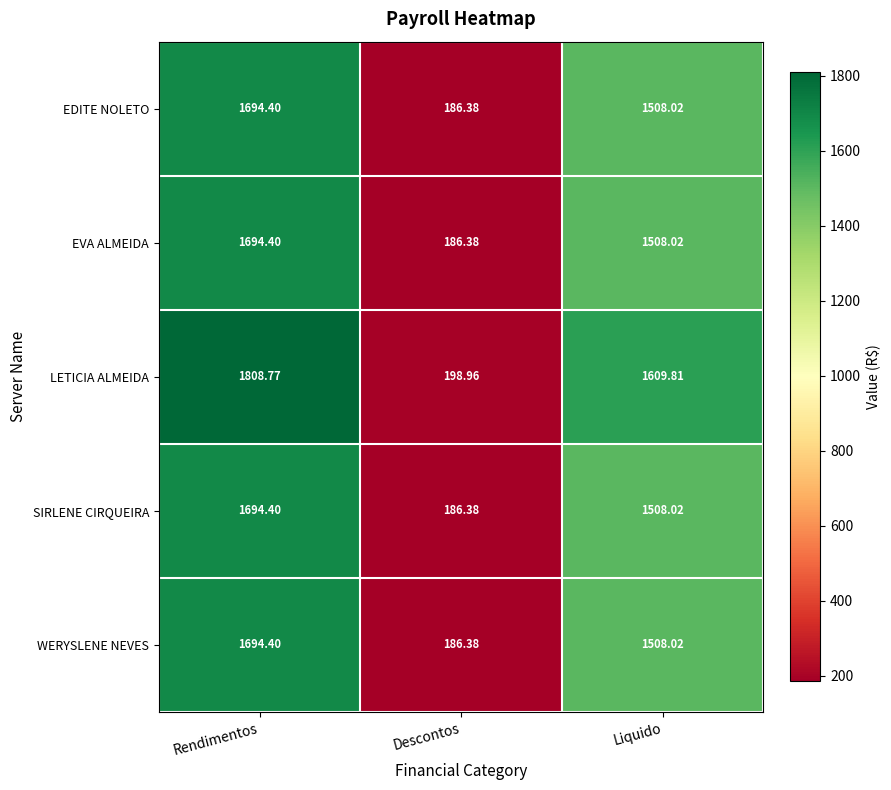

What is the total value across all series at Rendimentos?

8586.4